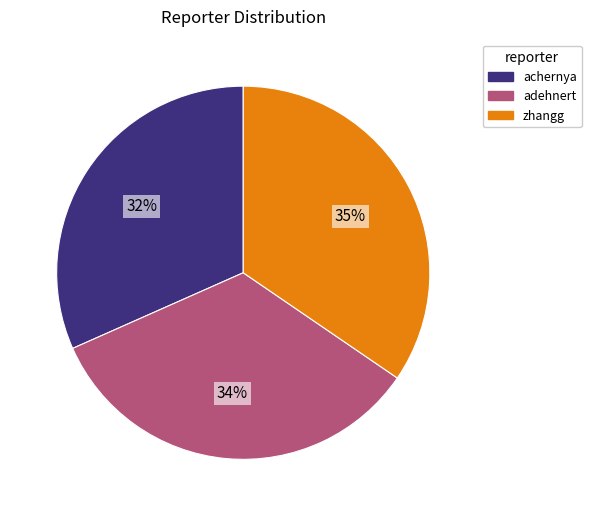

What percentage is the adehnert slice, to the nearest percent?

34%